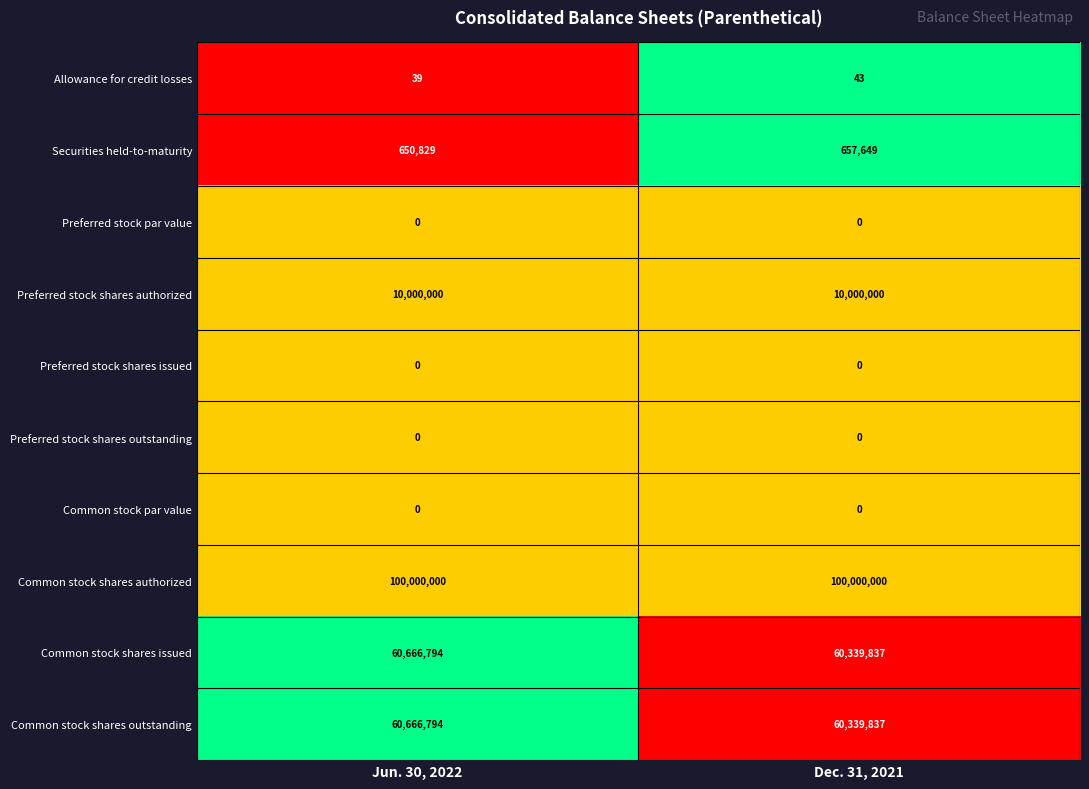

What is the spread (max minus min) of values at Dec. 31, 2021?

100000000